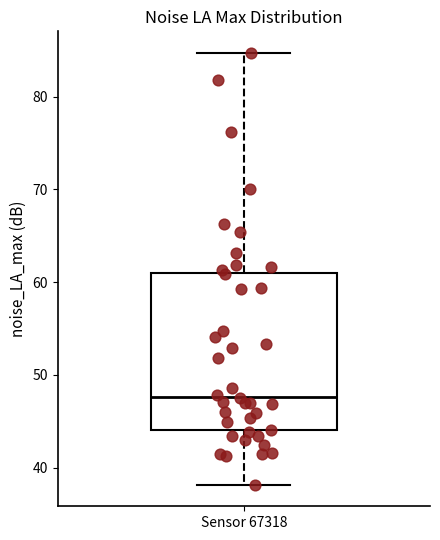

Read this box plot against the y-axis: the position of the median line, the range covered by the box, and the ends of both whiskers. The values are not printed on the chart, so give them approximately, as read against the axis.

median 48, box 44 to 61, whiskers 38 to 85